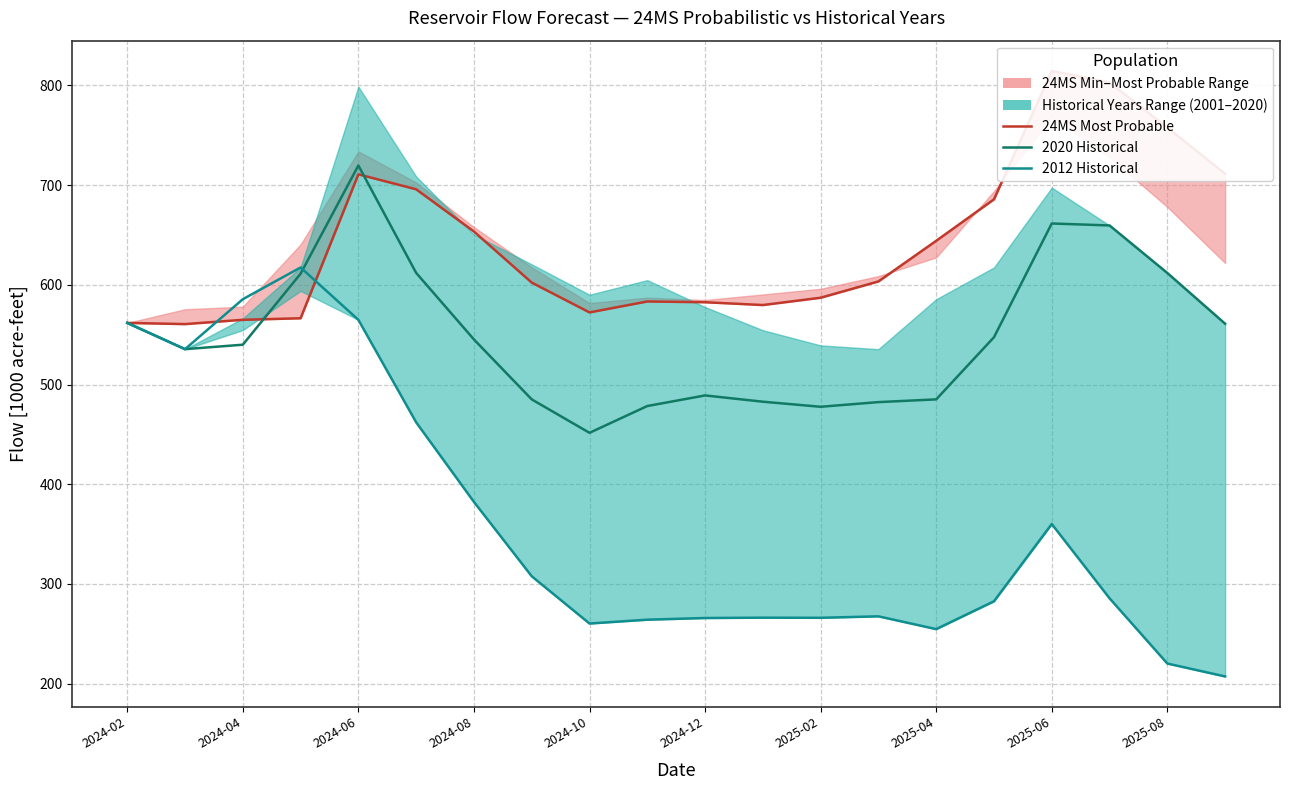

True or false: the data shows 685.6 at 15.

True